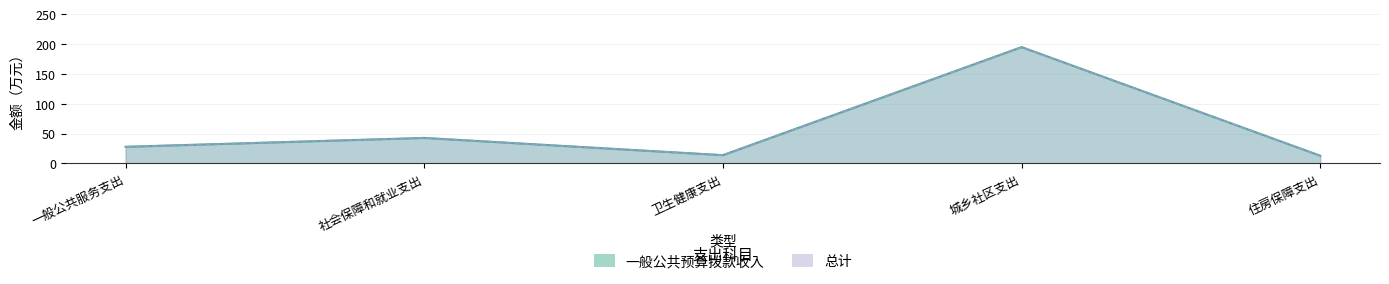

The value of 社会保障和就业支出 at 一般公共服务支出 is 67.3. True or false?

False